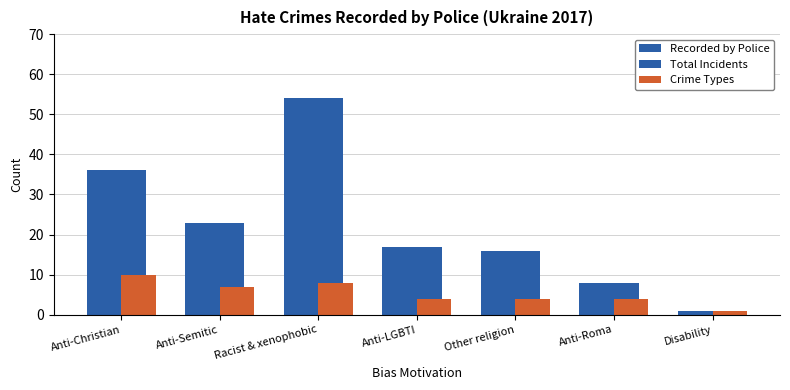

At which label does Crime Types first exceed 4?

Anti-Christian